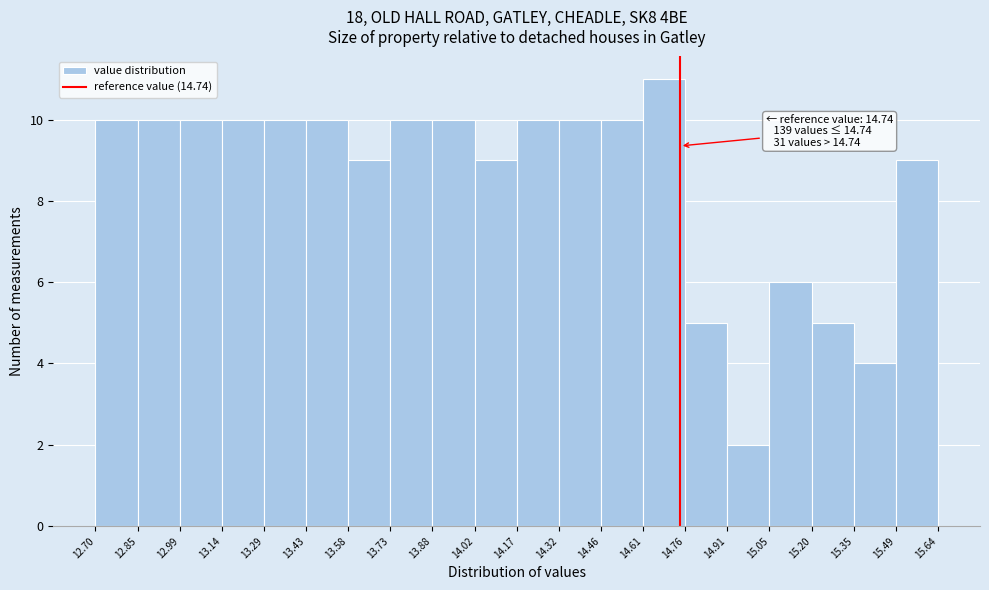

Over which range of the x-axis is the bar tallest?

14.61 to 14.76